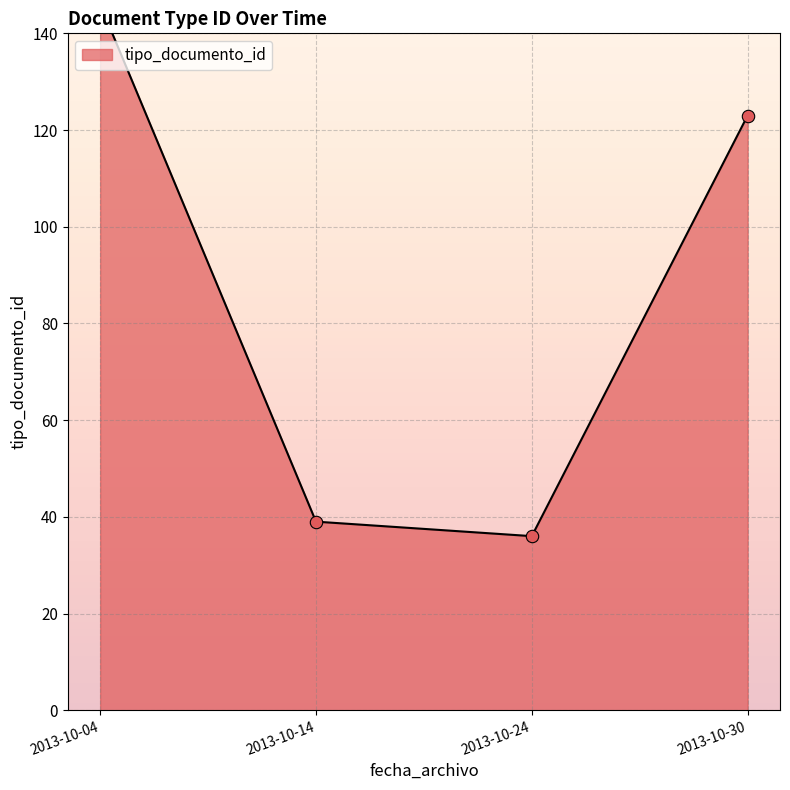

Which has a higher value, 2013-10-04 or 2013-10-04?

2013-10-04